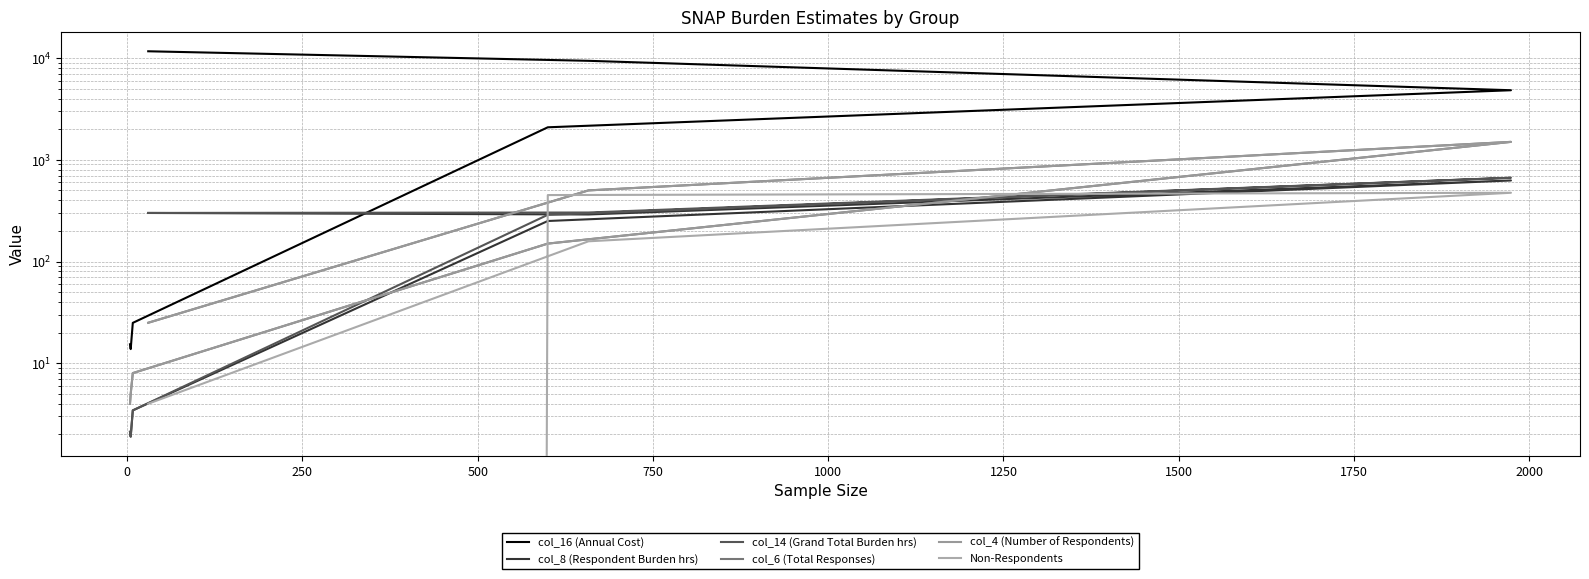

Reading right to left, extract all data points from this chart.

col_16 (Annual Cost): 15.4	13.8	24.9	2086.4	4827.3	4827.3	9396.0	11659.0
col_8 (Respondent Burden hrs): 2.1	1.9	3.4	250.2	626.2	626.2	290.0	300.0
col_14 (Grand Total Burden hrs): 2.1	1.9	3.4	287.8	665.8	665.8	303.2	300.3
col_6 (Total Responses): 4.0	5.0	8.0	150.0	1500.0	1500.0	500.0	25.0
col_4 (Number of Respondents): 4.0	5.0	8.0	150.0	1500.0	1500.0	500.0	25.0
Non-Respondents: 0.0	0.0	0.0	450.0	474.0	474.0	158.0	4.0